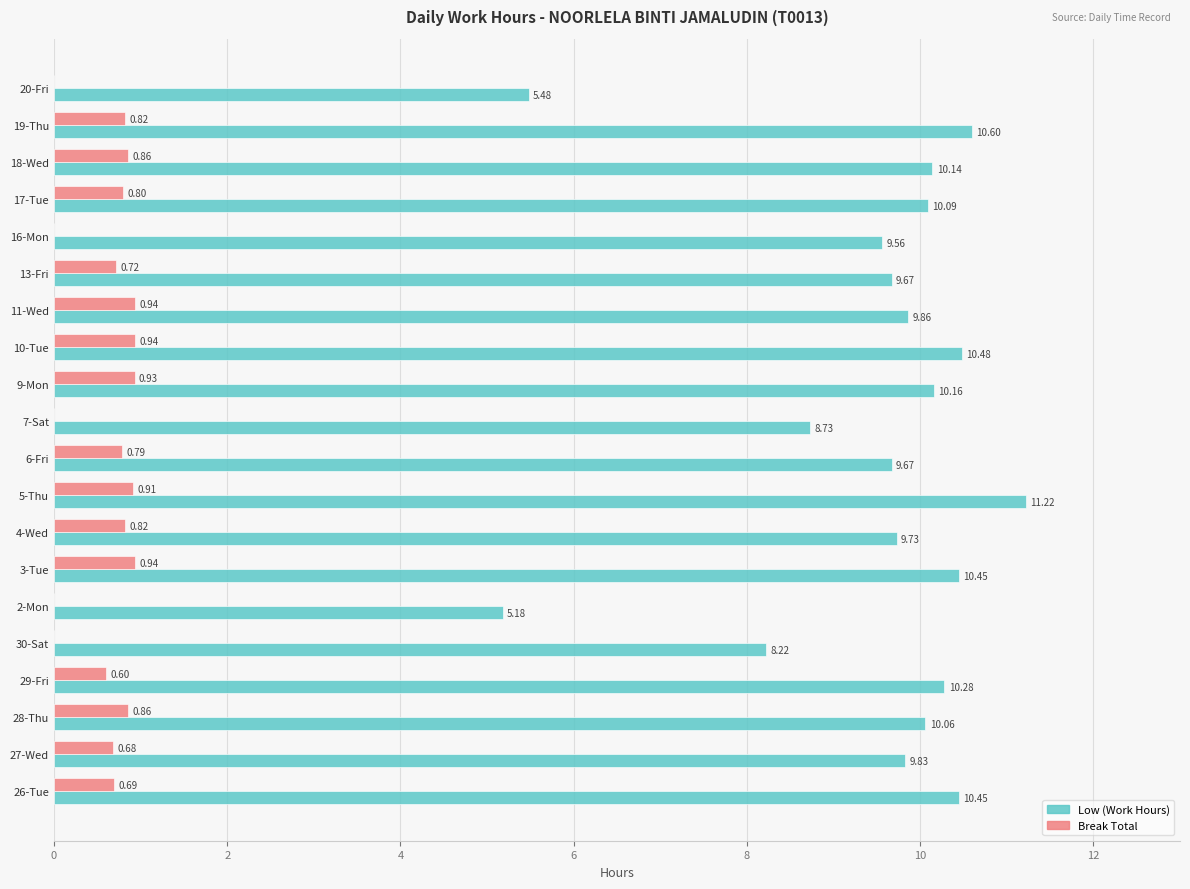

What is the sum of all Low (Work Hours) values?

189.9